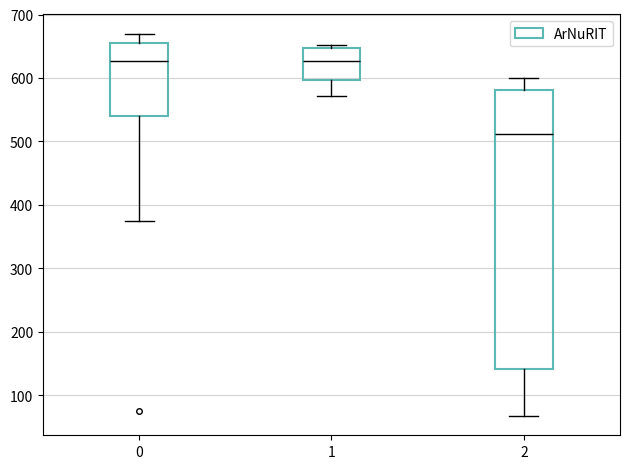

Where is the lower edge of the box at x = 2 on the y-axis? The values are not printed on the chart, so give them approximately, as read against the axis.

140